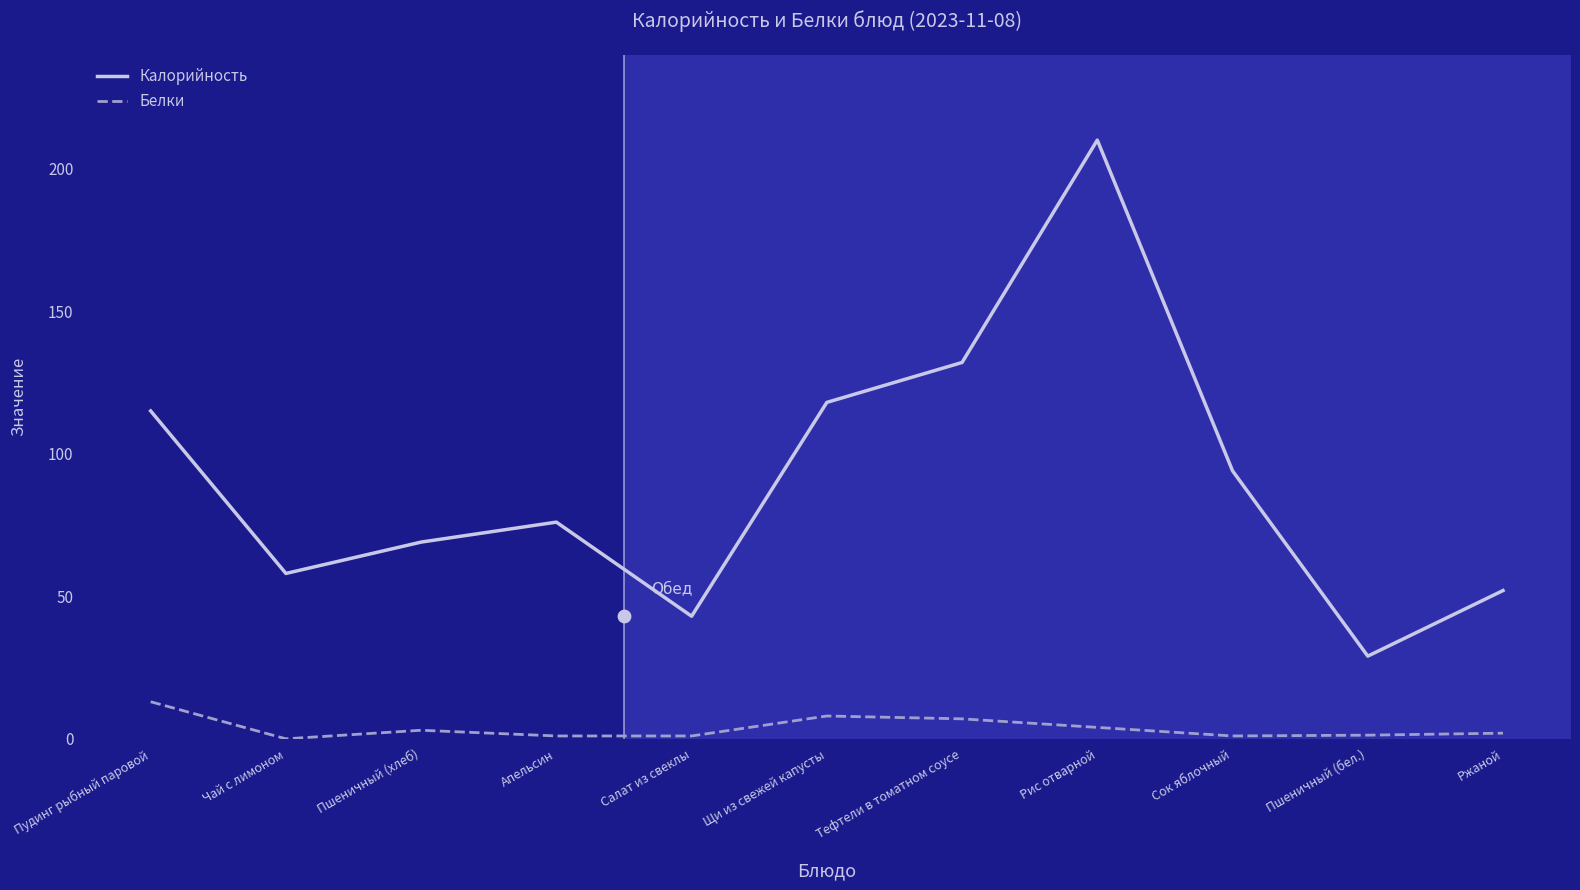

Which series contains the lowest Y value?

Белки